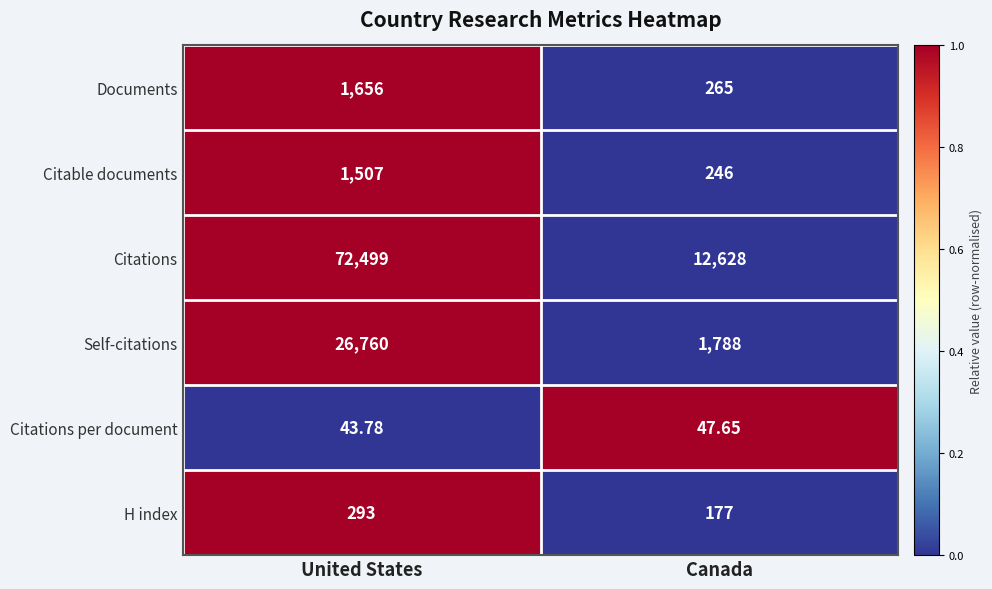

Where is Citations per document nearest to the value 45?

United States